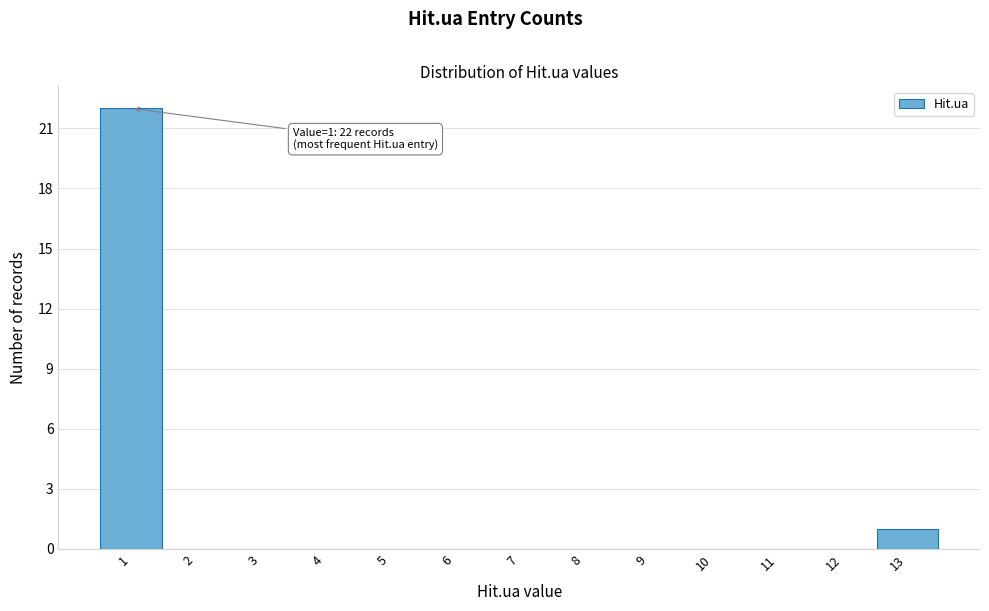

Over which range of the x-axis is the bar tallest?

0.5 to 1.5